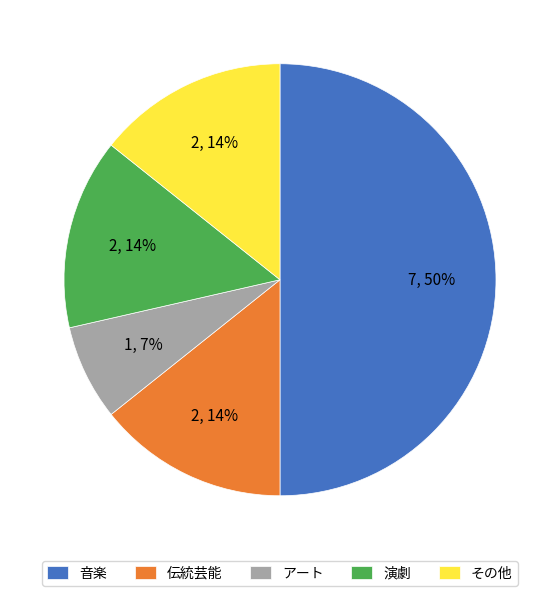

Combined, do 伝統芸能 and その他 account for over 50%?

No